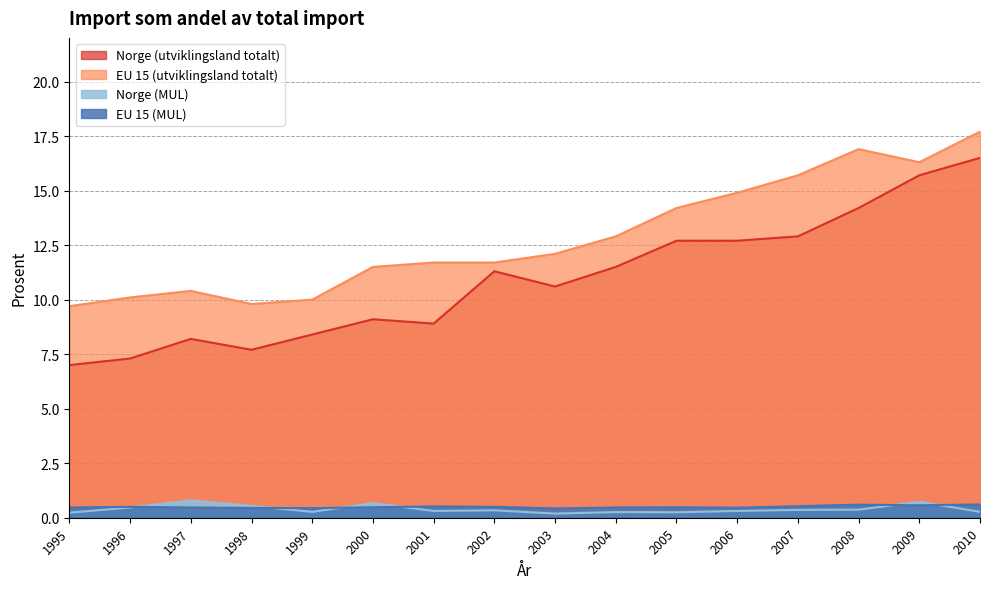

Reading left to right, extract all data points from this chart.

Norge (utviklingsland totalt): 7.0	7.3	8.2	7.7	8.4	9.1	8.9	11.3	10.6	11.5	12.7	12.7	12.9	14.2	15.7	16.5
EU 15 (utviklingsland totalt): 9.7	10.1	10.4	9.8	10.0	11.5	11.7	11.7	12.1	12.9	14.2	14.9	15.7	16.9	16.3	17.7
Norge (MUL): 0.2	0.5	0.8	0.5	0.3	0.7	0.3	0.3	0.2	0.3	0.2	0.3	0.4	0.4	0.7	0.3
EU 15 (MUL): 0.5	0.5	0.5	0.5	0.4	0.5	0.5	0.5	0.4	0.5	0.5	0.5	0.5	0.6	0.6	0.6